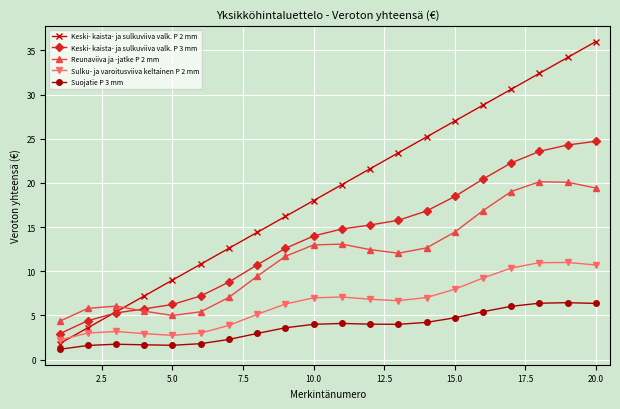

Which series has the largest total across all categories?

Keski- kaista- ja sulkuviiva valk. P 2 mm